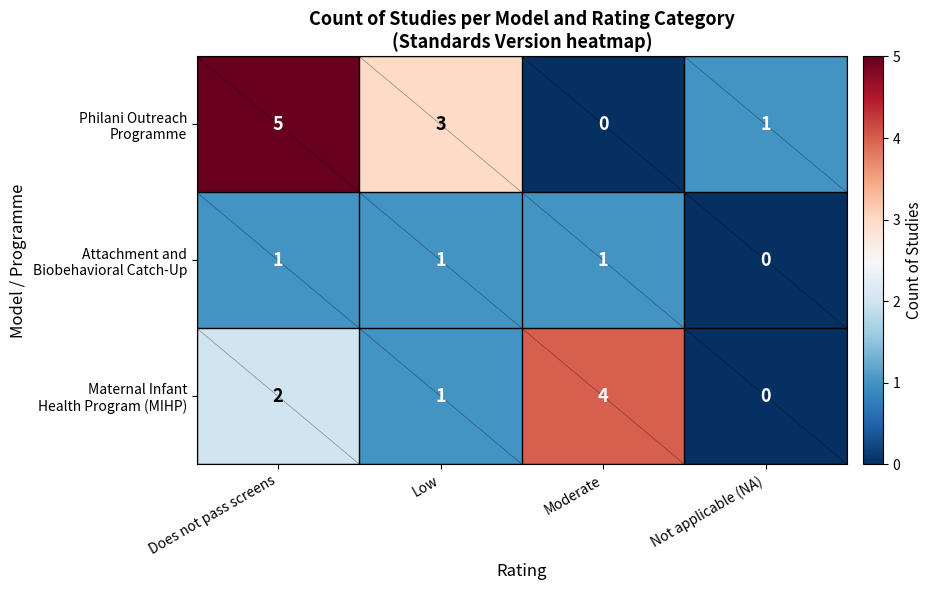

At how many categories does at least one series exceed 2?

3